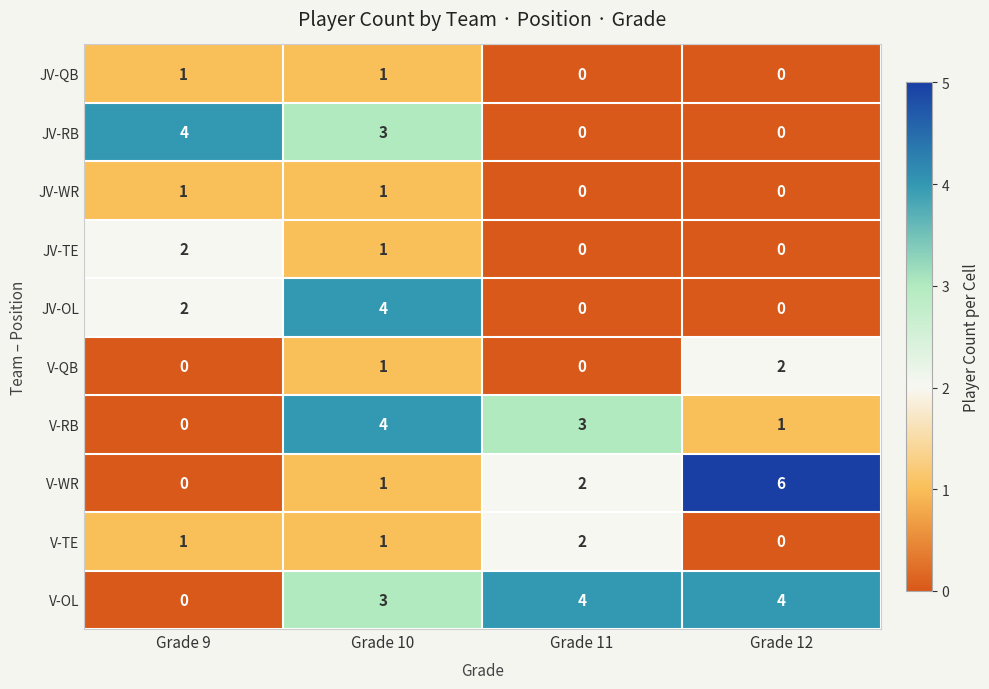

Where does the JV-RB series first go above 3?

Grade 9